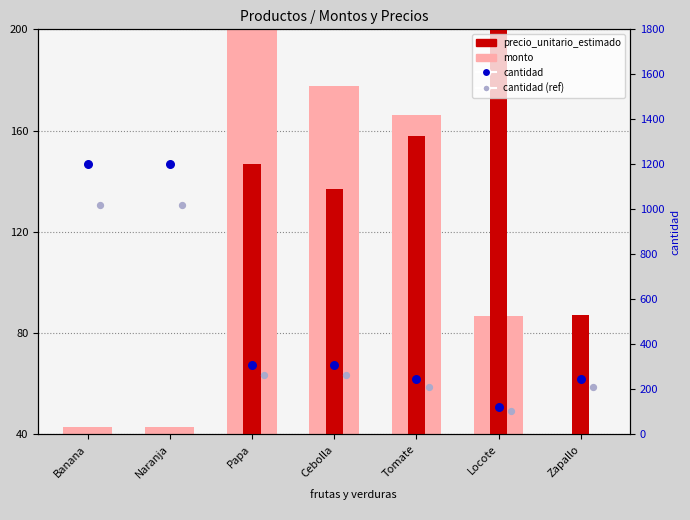

Which series has the widest spread of Y values?

cantidad